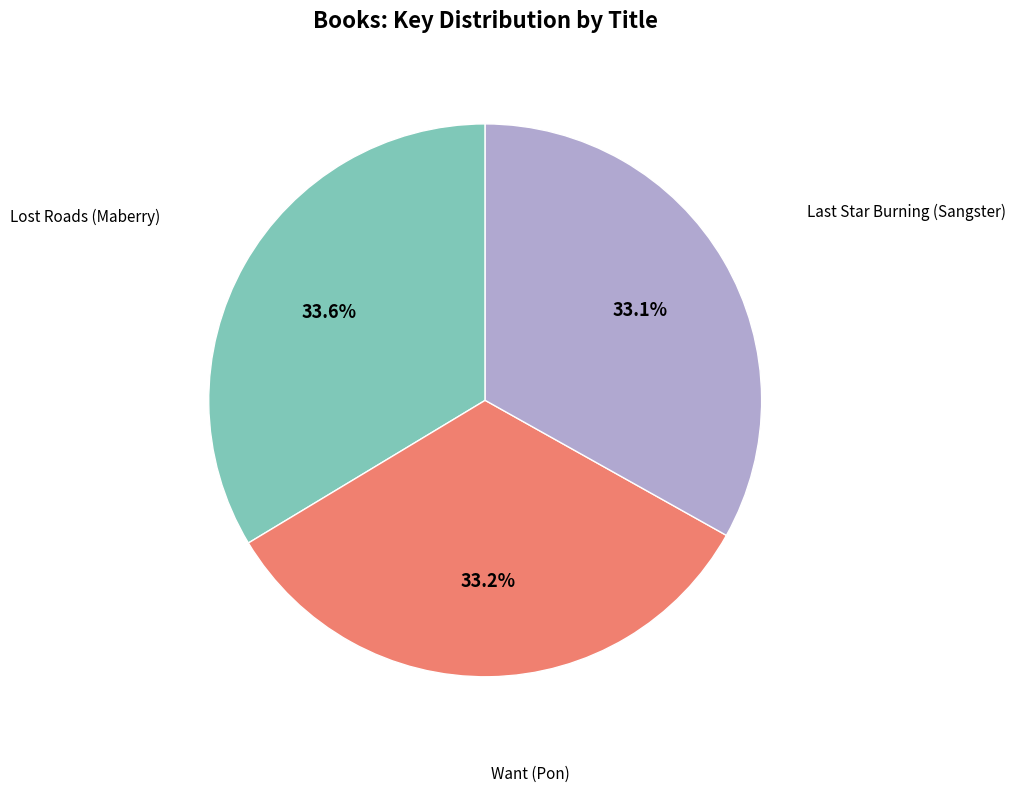

Count the number of slices in the pie.

3